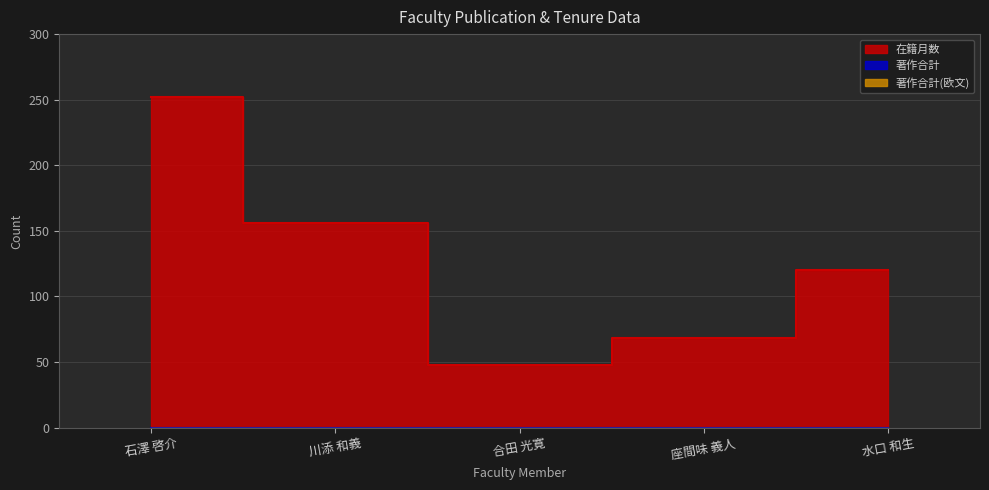

What position from the left is 石澤 啓介?

1